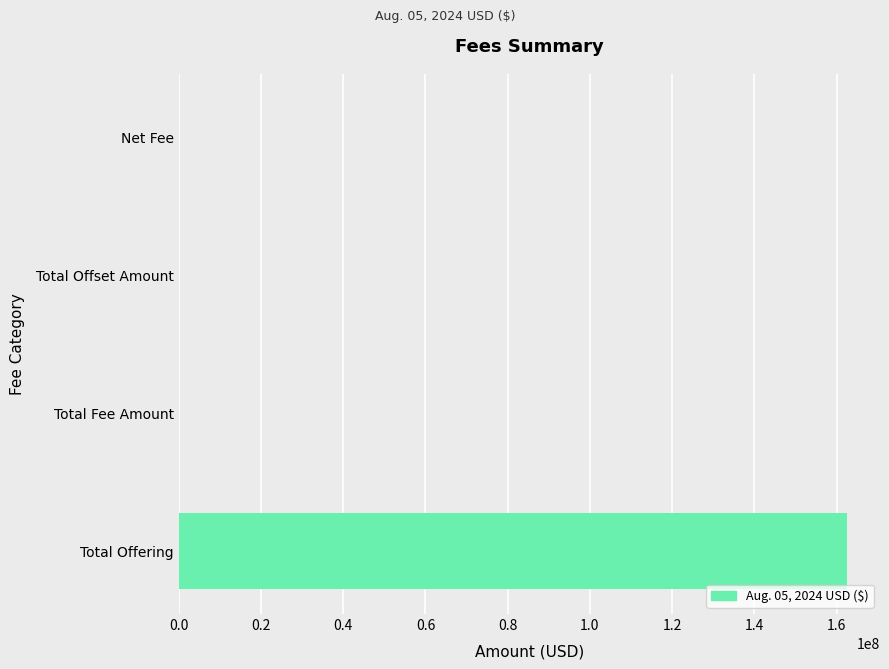

How many categories are shown in the chart?

4